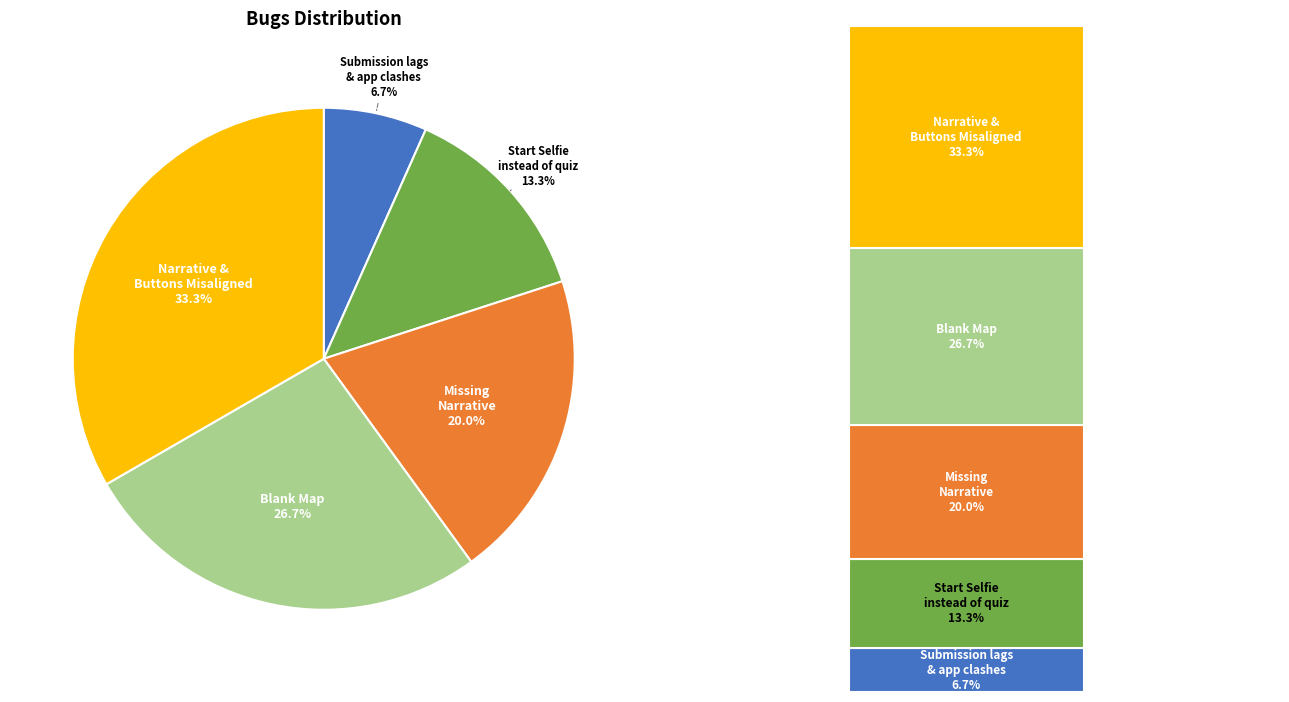

To the nearest percent, what is the average slice percentage?

20%